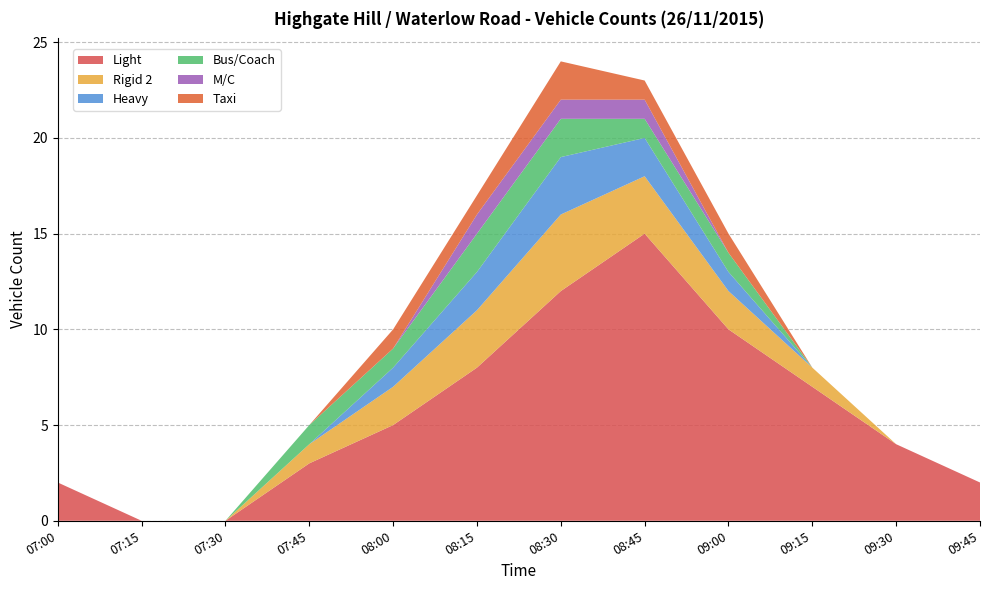

Reading right to left, what are all the values shown in this chart?

Light: 2	4	7	10	15	12	8	5	3	0	0	2
Rigid 2: 0	0	1	2	3	4	3	2	1	0	0	0
Heavy: 0	0	0	1	2	3	2	1	0	0	0	0
Bus/Coach: 0	0	0	1	1	2	2	1	1	0	0	0
M/C: 0	0	0	0	1	1	1	0	0	0	0	0
Taxi: 0	0	0	1	1	2	1	1	0	0	0	0